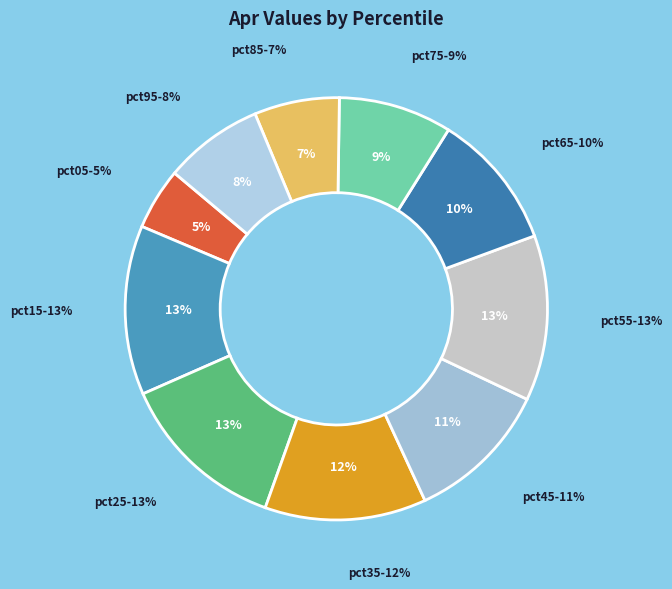

Is it true that pct05 is 1% of the pie?

False